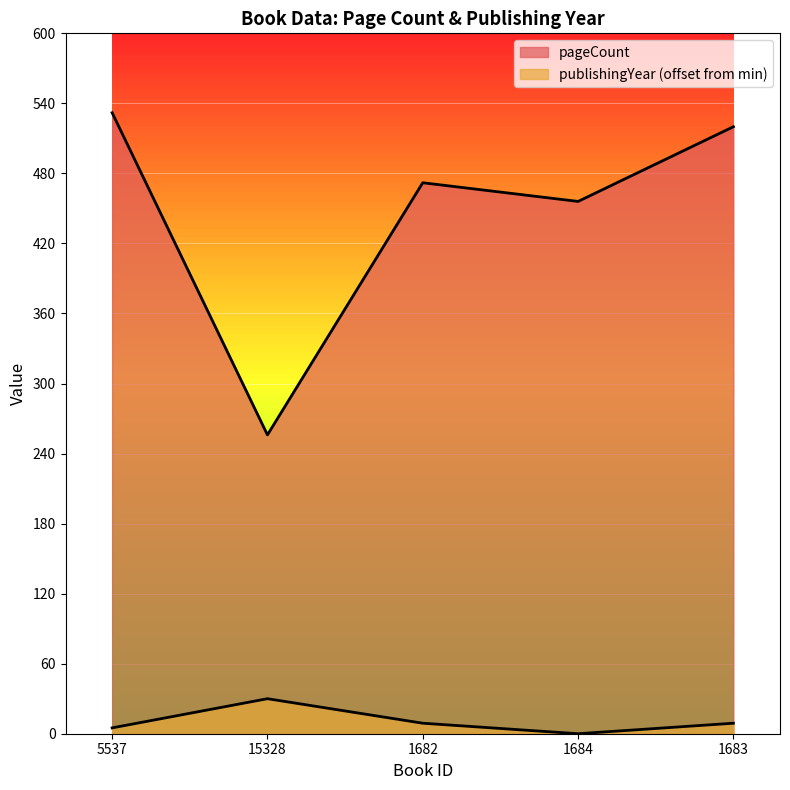

True or false: publishingYear and pageCount cross at least once.

False